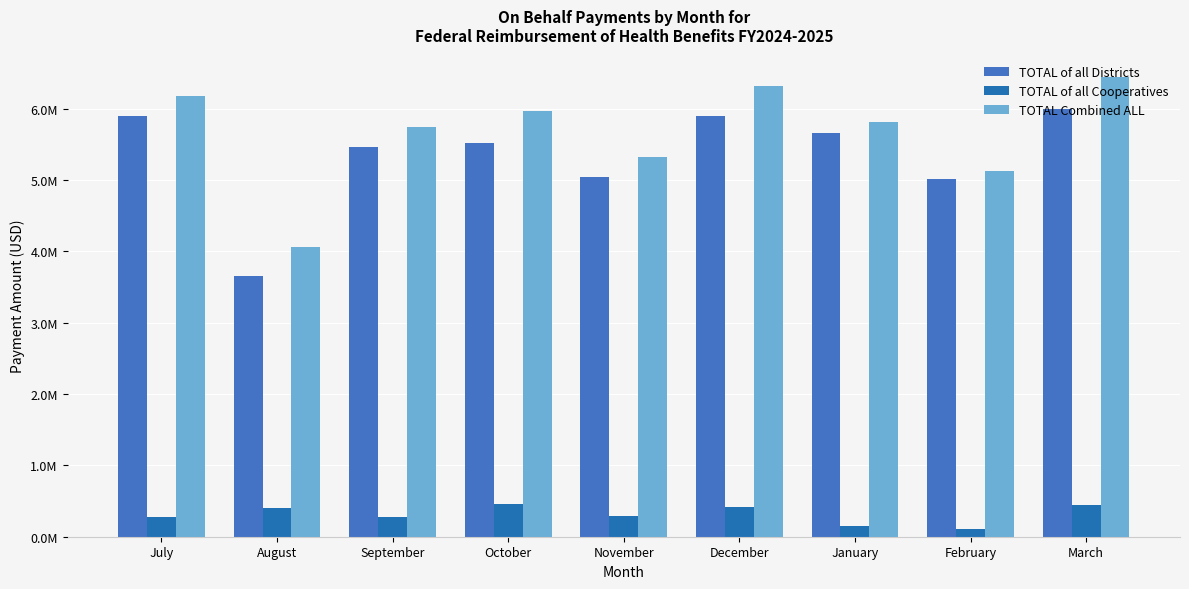

Are the bars horizontal?

No